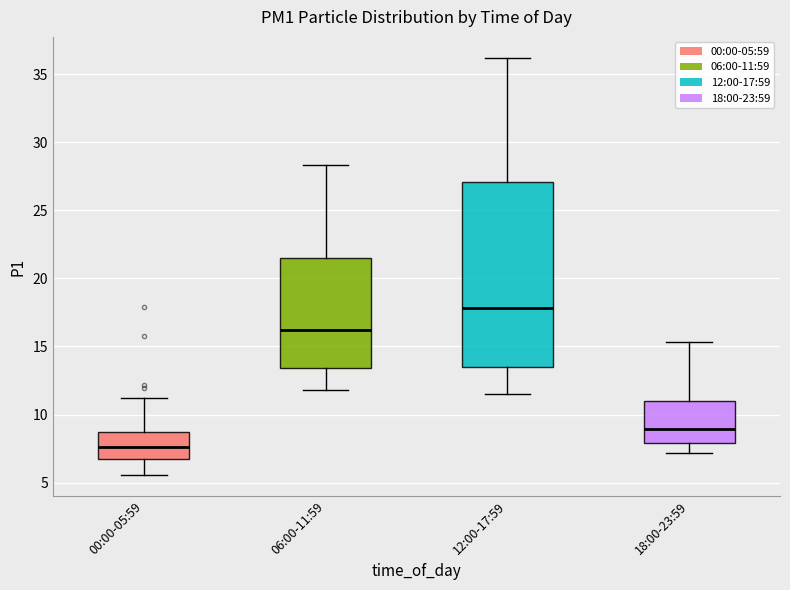

Reading left to right, transcribe this box plot: for each box, give where its median line is, the range the box spans, and where its two whiskers end, as read against the y-axis. The values are not printed on the chart, so give them approximately, as read against the axis.

00:00-05:59: median 7.5, box 6.5 to 8.5, whiskers 5.5 to 11.0
06:00-11:59: median 16.0, box 13.5 to 21.5, whiskers 12.0 to 28.5
12:00-17:59: median 18.0, box 13.5 to 27.0, whiskers 11.5 to 36.0
18:00-23:59: median 9.0, box 8.0 to 11.0, whiskers 7.0 to 15.5